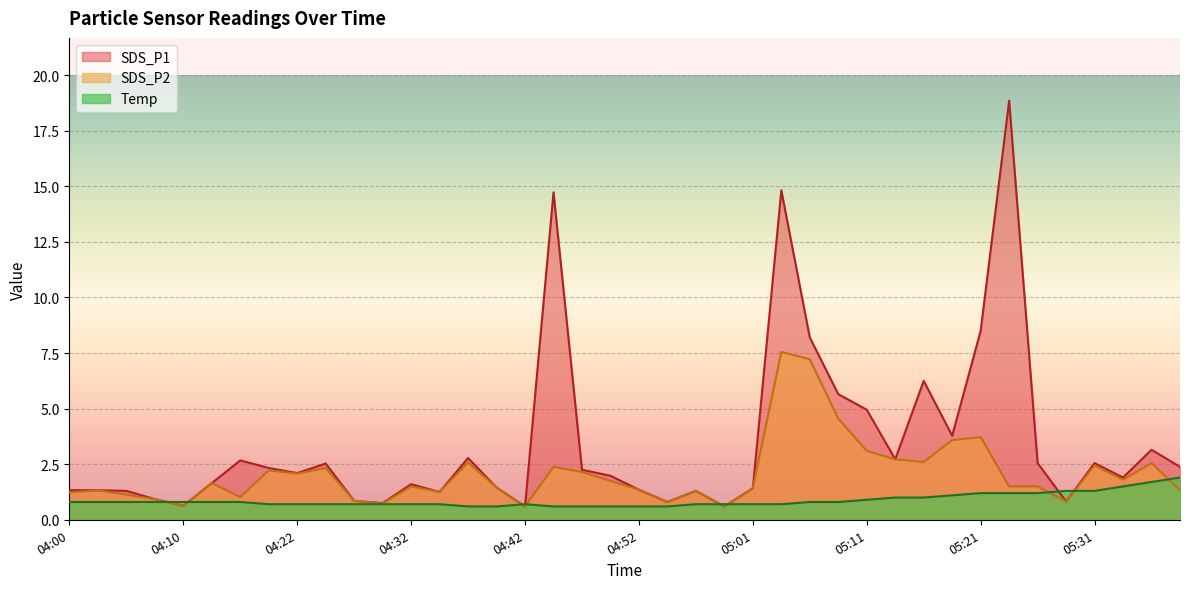

True or false: SDS_P1 has a value of 3.5 at 04:22.

False